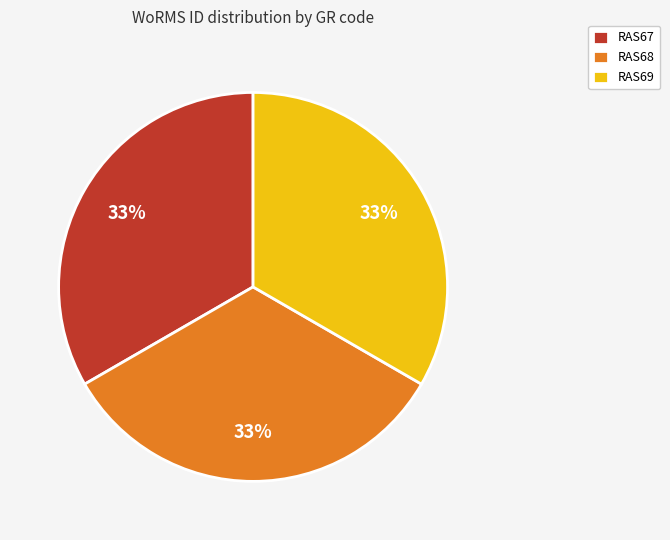

Is the sum of RAS68 and RAS69 greater than half?

Yes